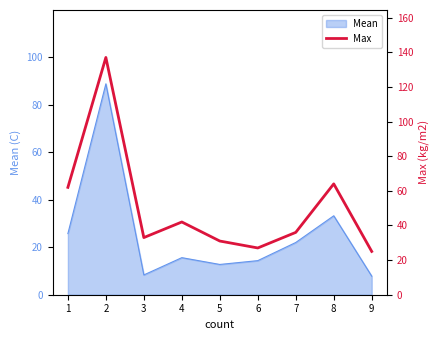

At which category does the data reach its first local peak?

2